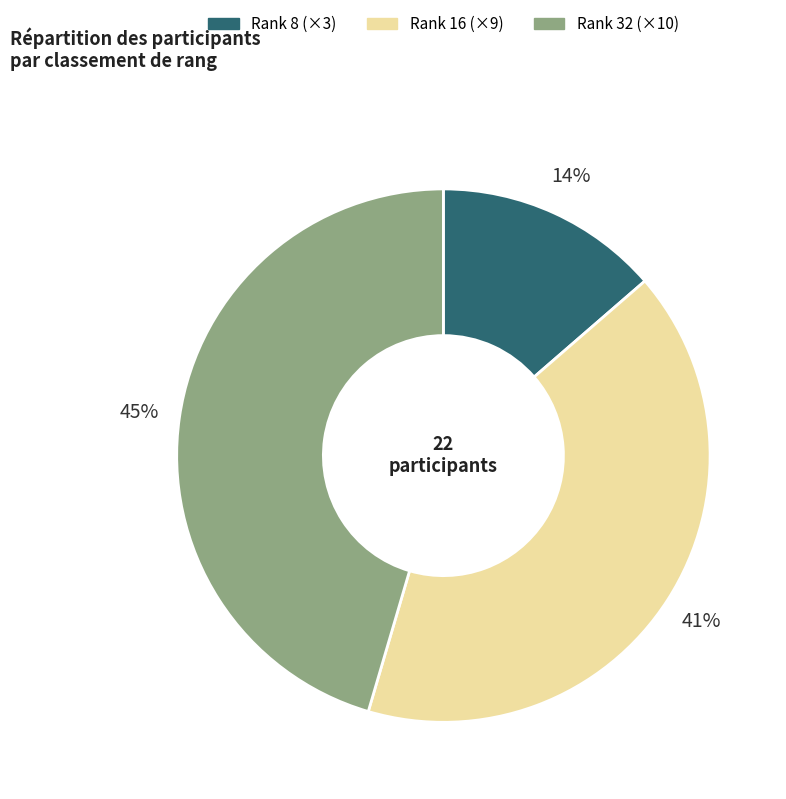

To the nearest percent, what is the average slice percentage?

33%